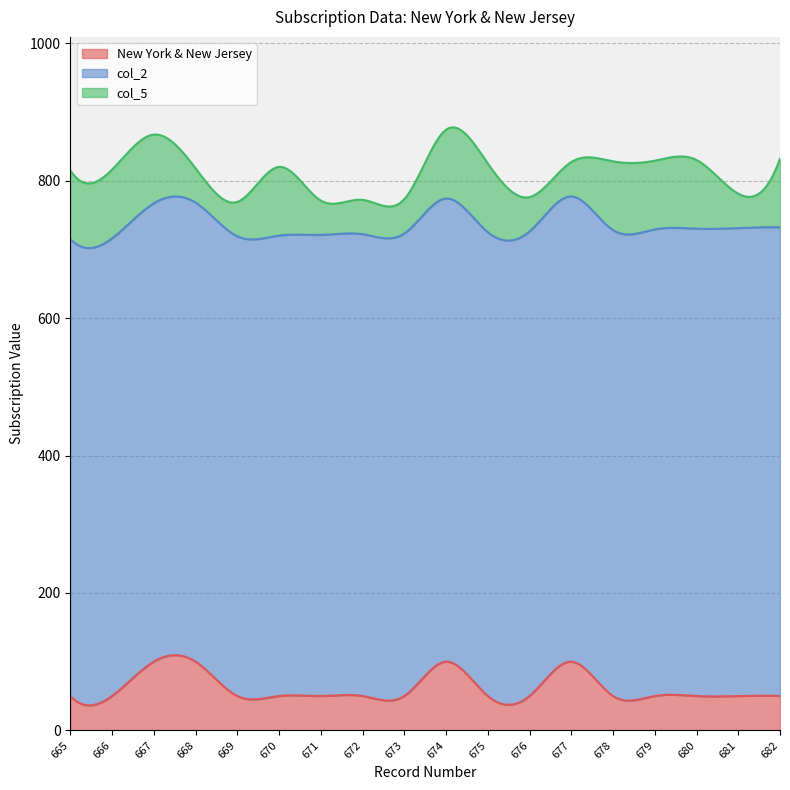

Which has a higher value, 667 or 671?

667